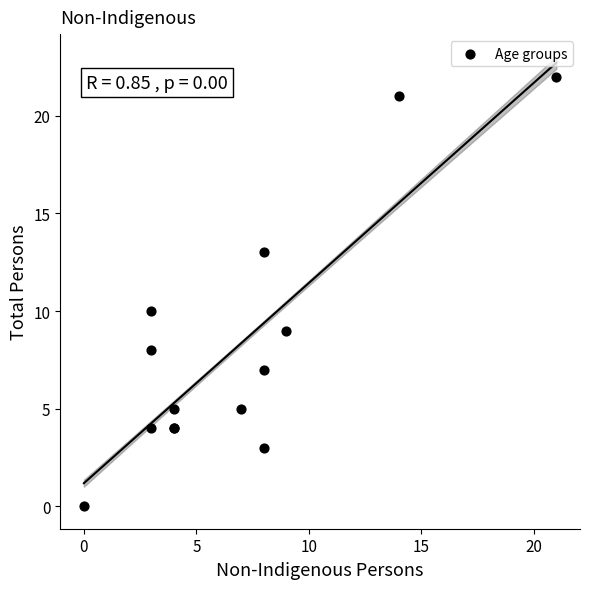

What Y value in the scatter plot is closest to 11?

10